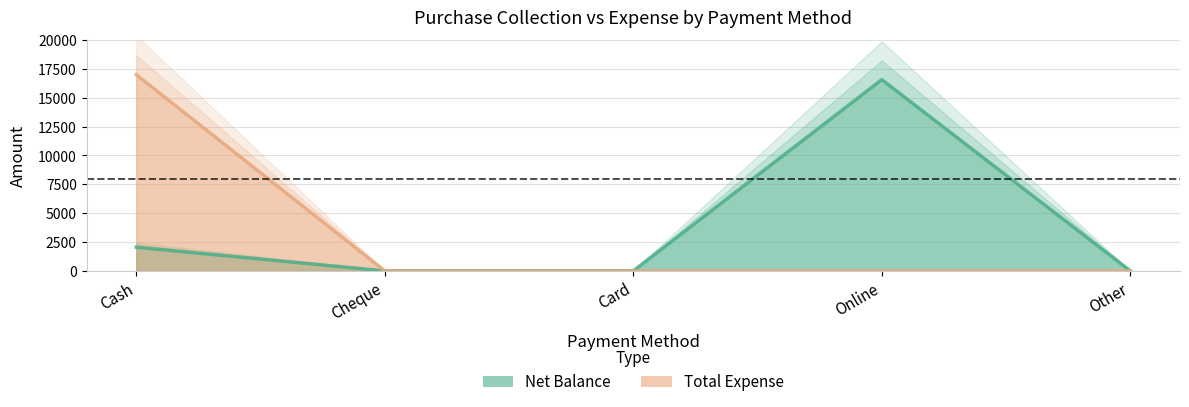

True or false: Total Expense has more than 2 points higher than both neighbors.

False